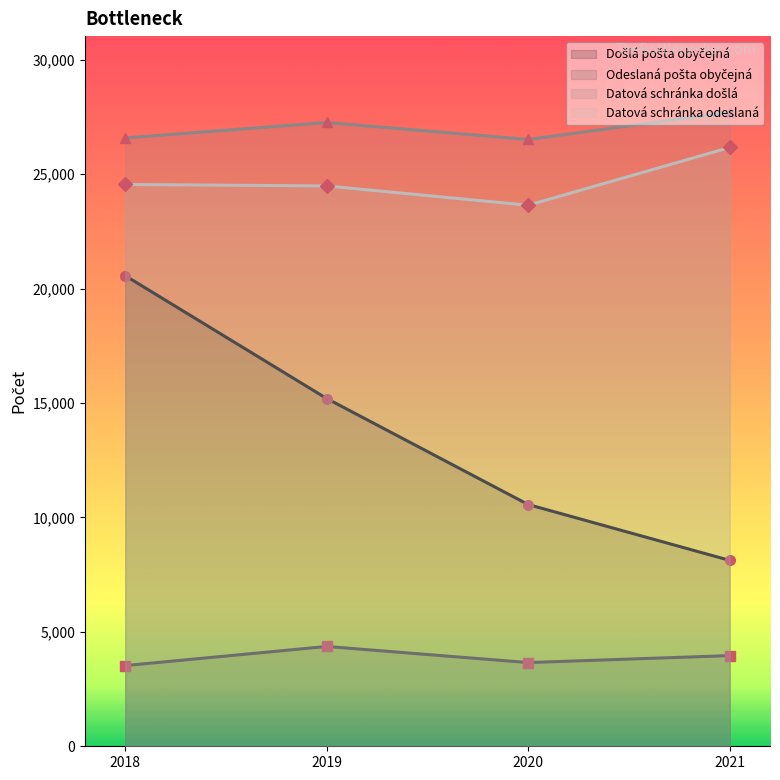

Count the number of categories in the chart.

4